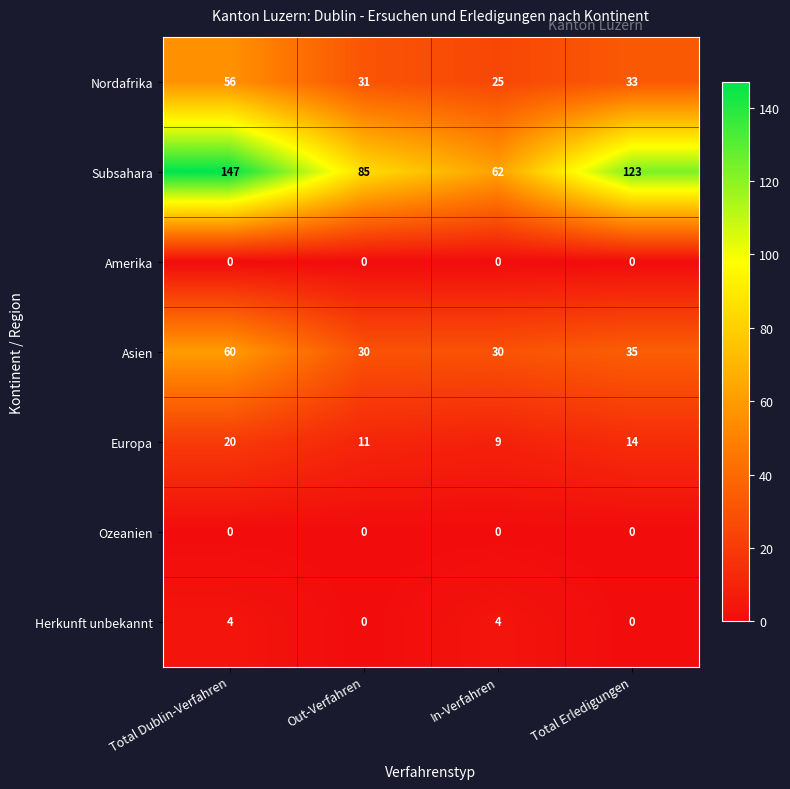

What is the spread (max minus min) of values at Out-Verfahren?

85